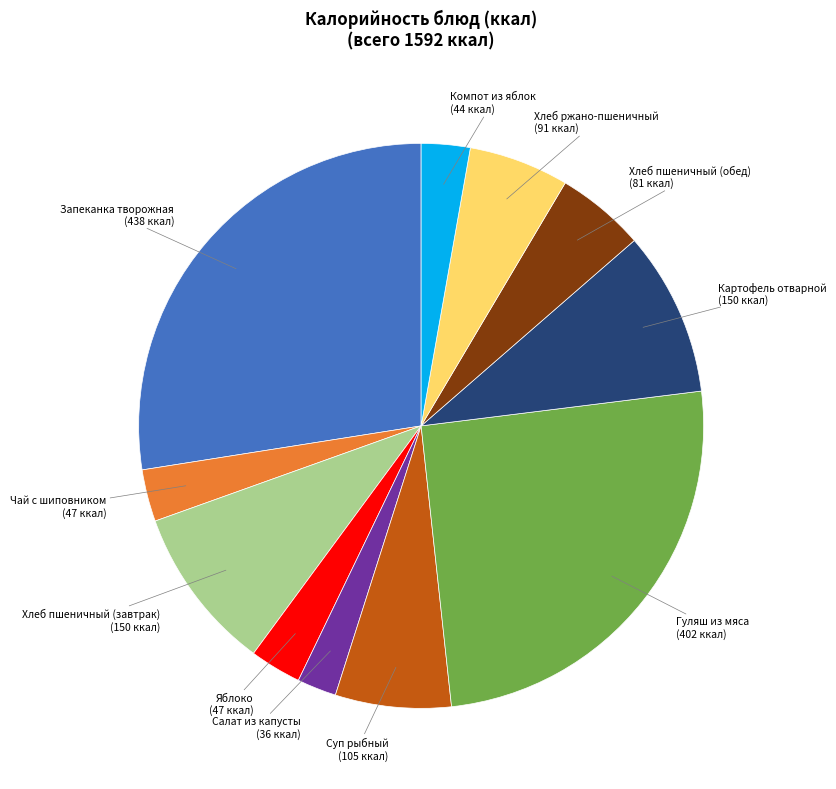

Does any single category account for the majority?

No